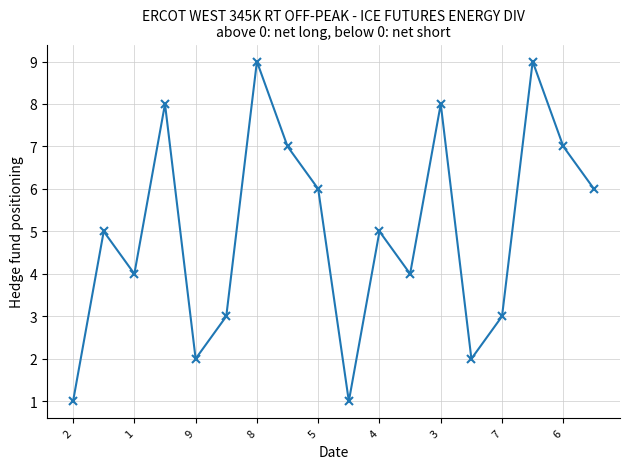

What is the value of the 18th point from the left?

6